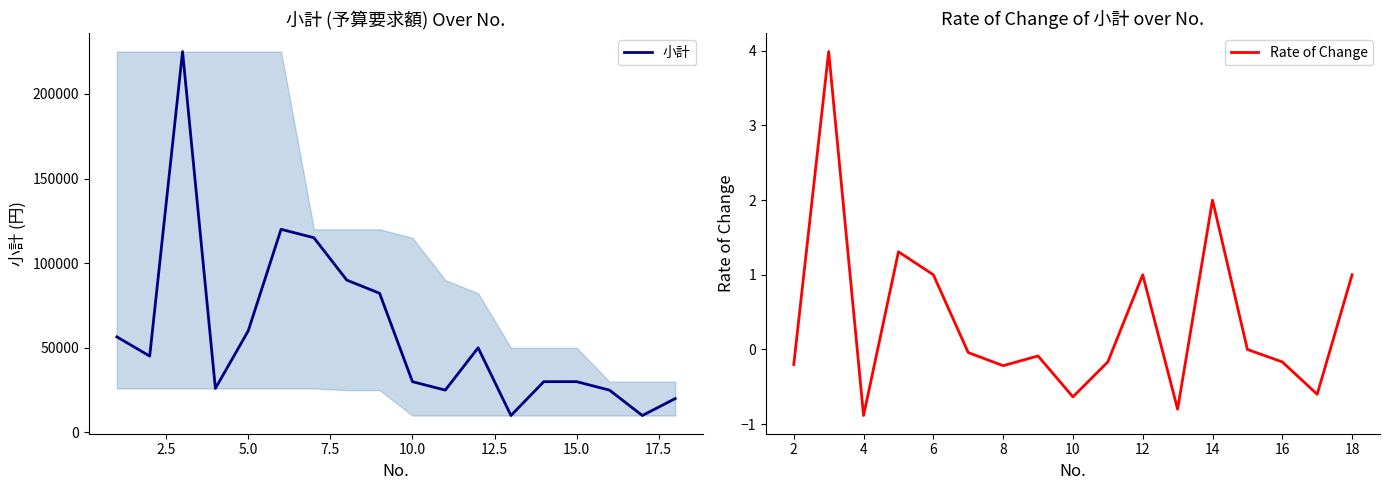

Where is the data nearest to the value 117500?

6